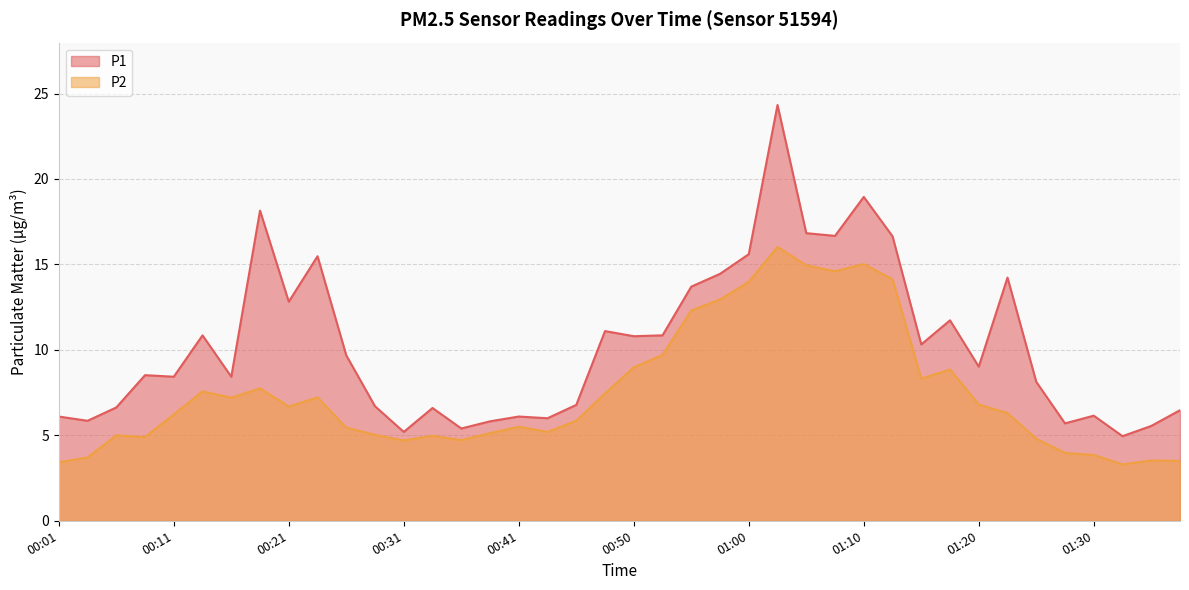

At which label does P2 first exceed 6?

00:11